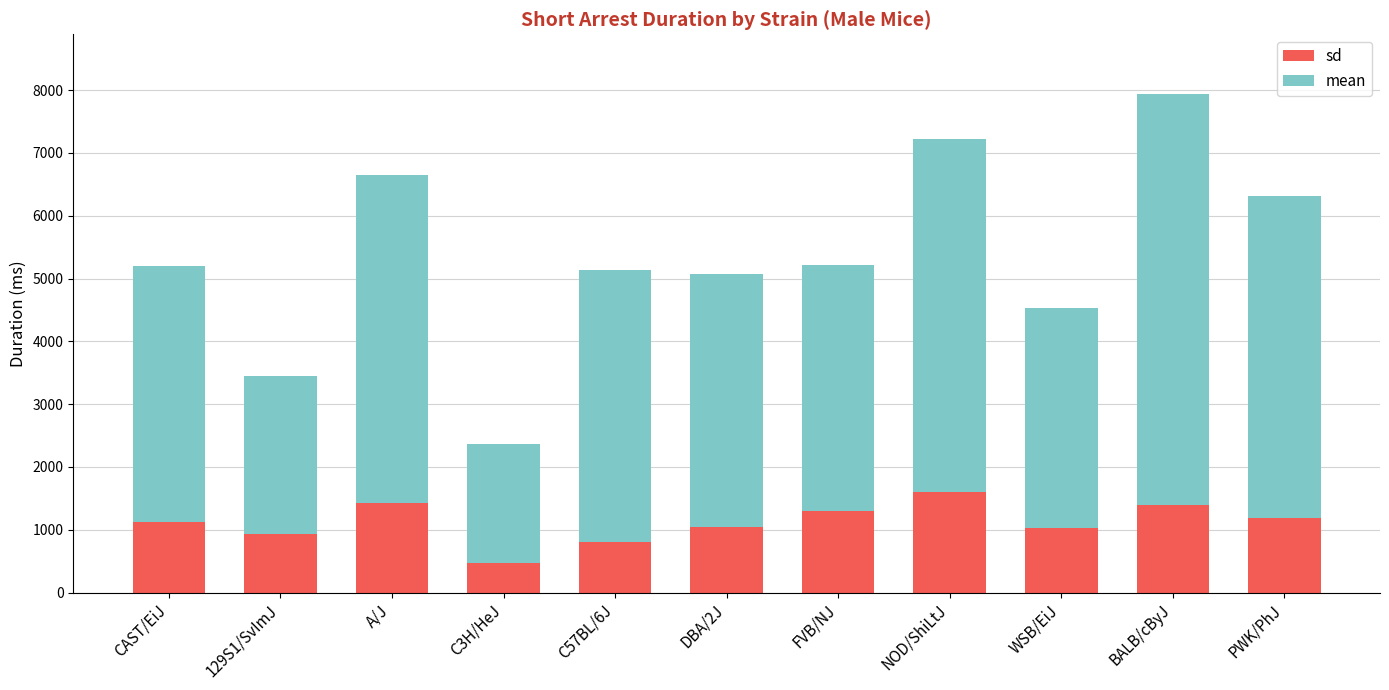

At which label does sd reach its minimum?

C3H/HeJ